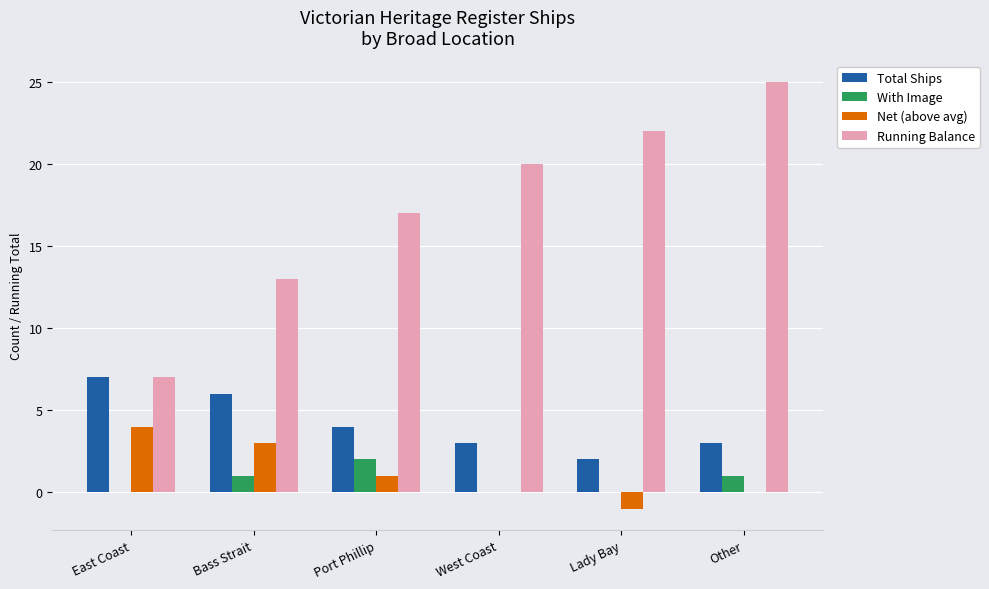

The Running Balance series shows 22 at Lady Bay. True or false?

True